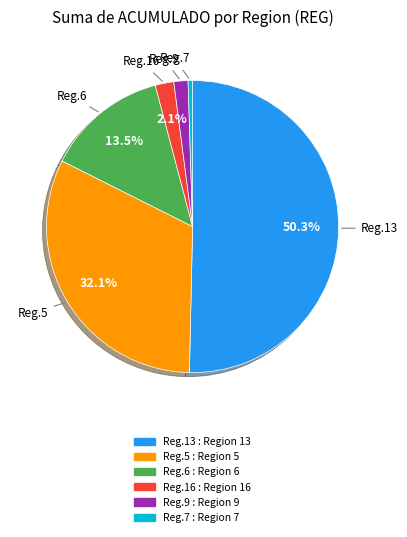

Which has a higher value, Reg.9 : Region 9 or Reg.6 : Region 6?

Reg.6 : Region 6